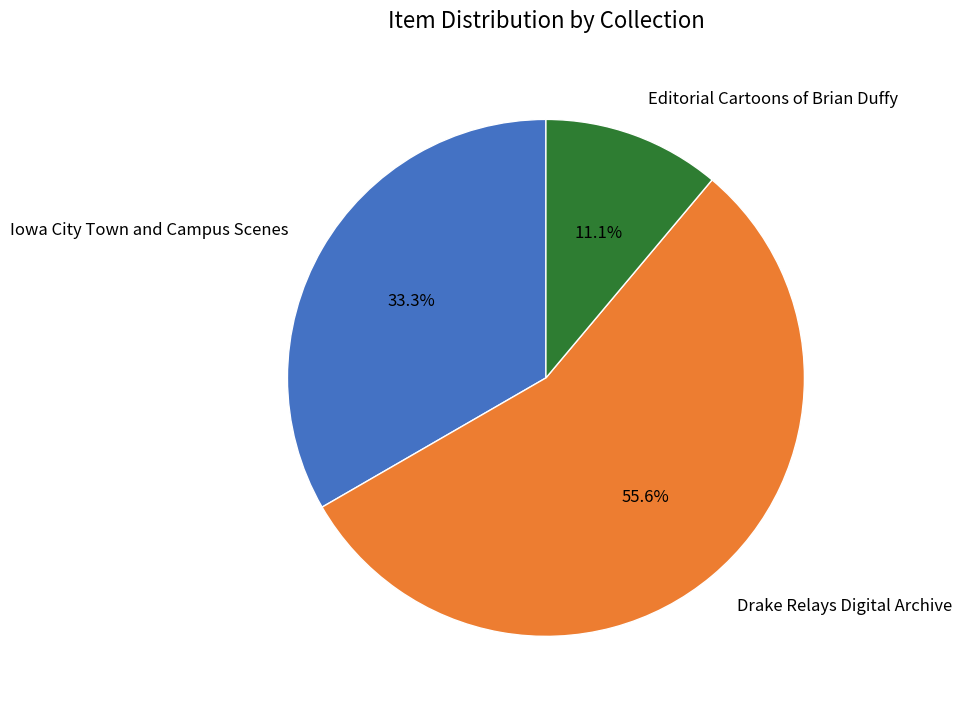

What portion of the pie excludes Editorial Cartoons of Brian Duffy?

88.9%